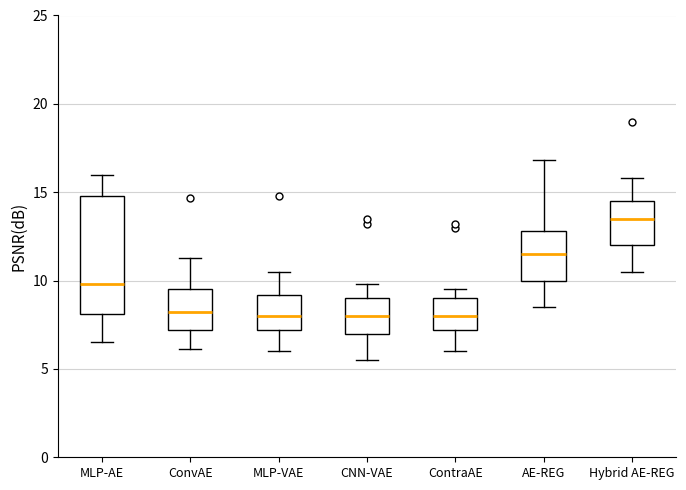

Where is the upper edge of the box for ConvAE on the y-axis? The values are not printed on the chart, so give them approximately, as read against the axis.

9.5